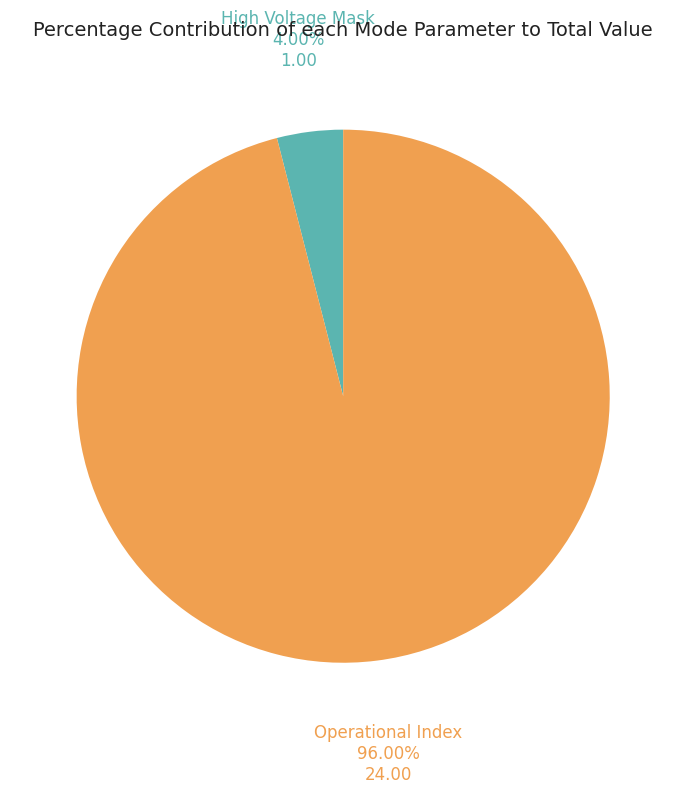

Which slice represents more than half of the pie?

Operational Index